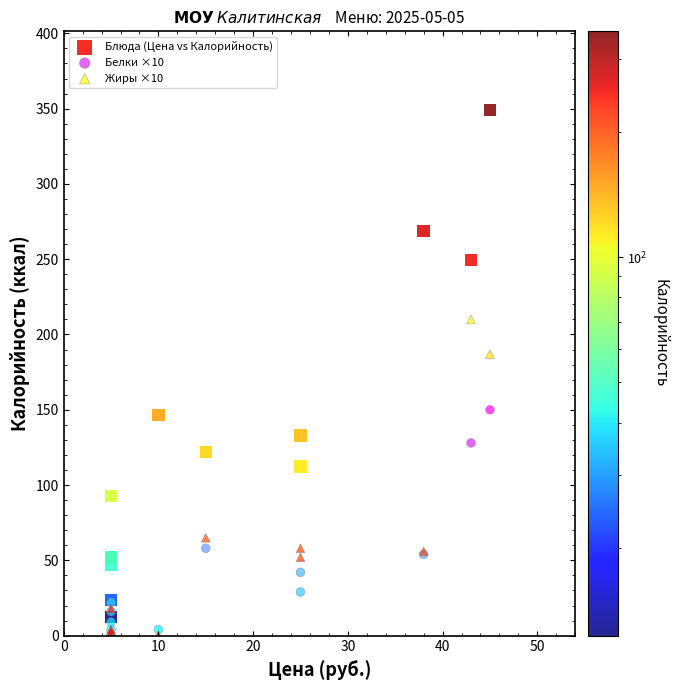

In the Блюда (Цена vs Калорийность) series, what Y value is closest to 180?

146.4